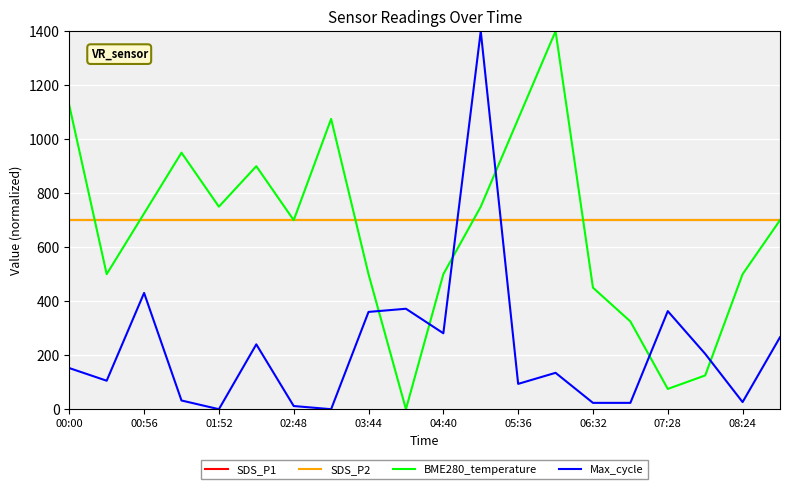

Where is SDS_P2 nearest to the value 700?

00:00